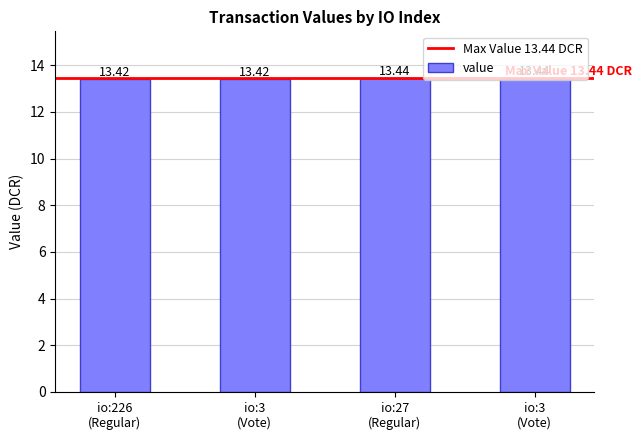

Rank the categories by value from highest to lowest.

io:27 (Regular), io:3 (Vote), io:226 (Regular), io:3 (Vote)